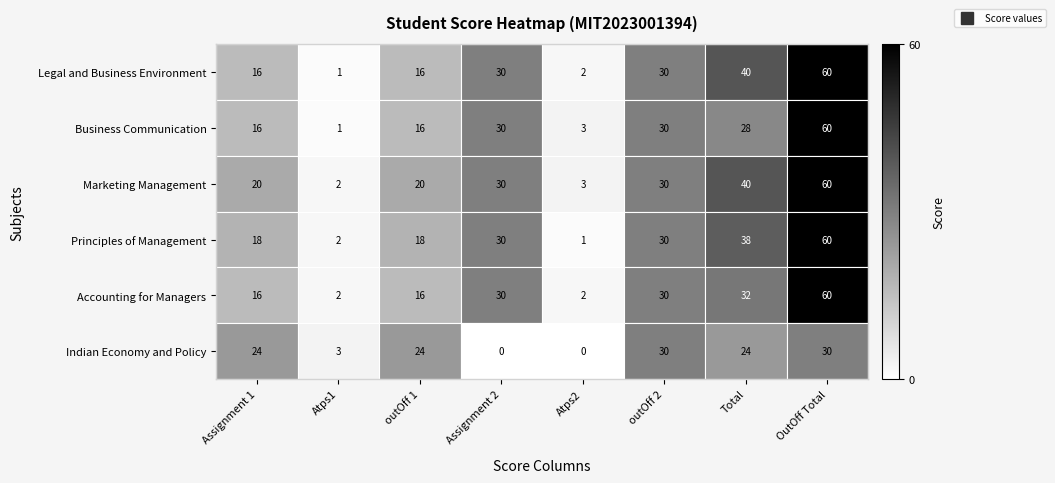

The value of Indian Economy and Policy at Atps2 is -16. True or false?

False